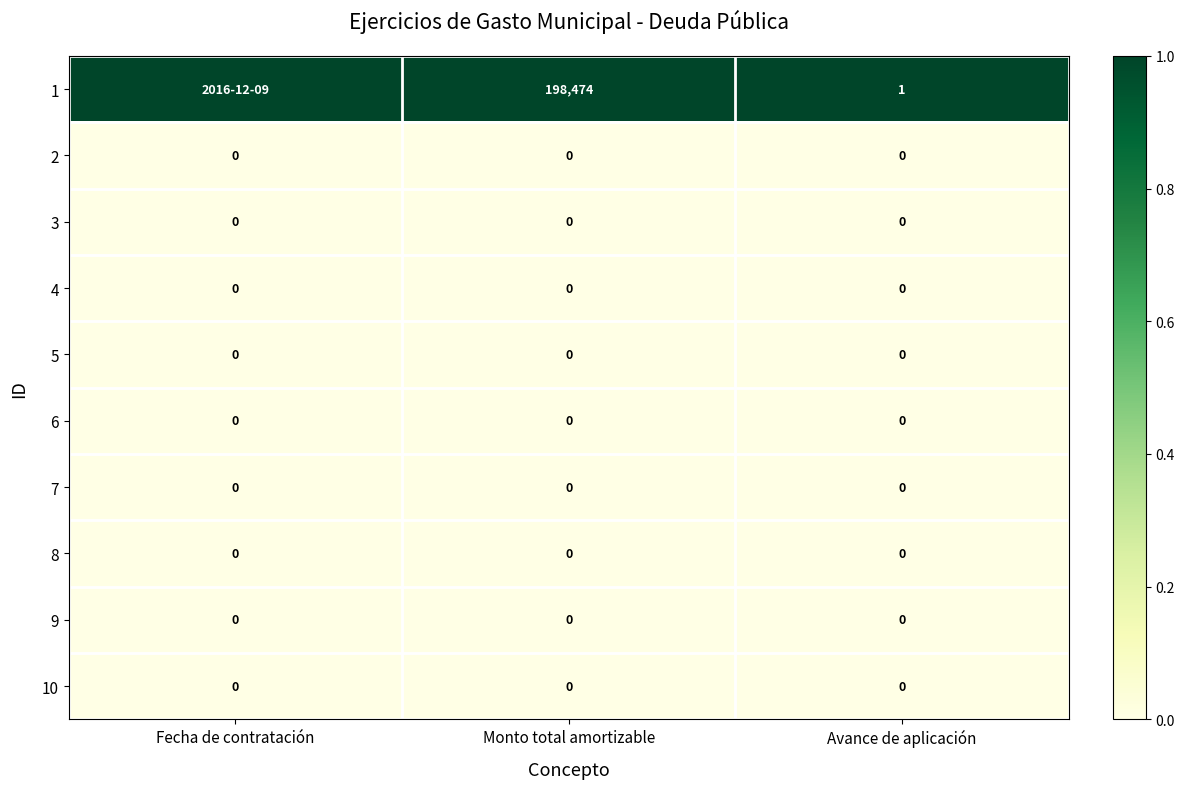

The 1 series shows 46961 at Monto total amortizable. True or false?

False